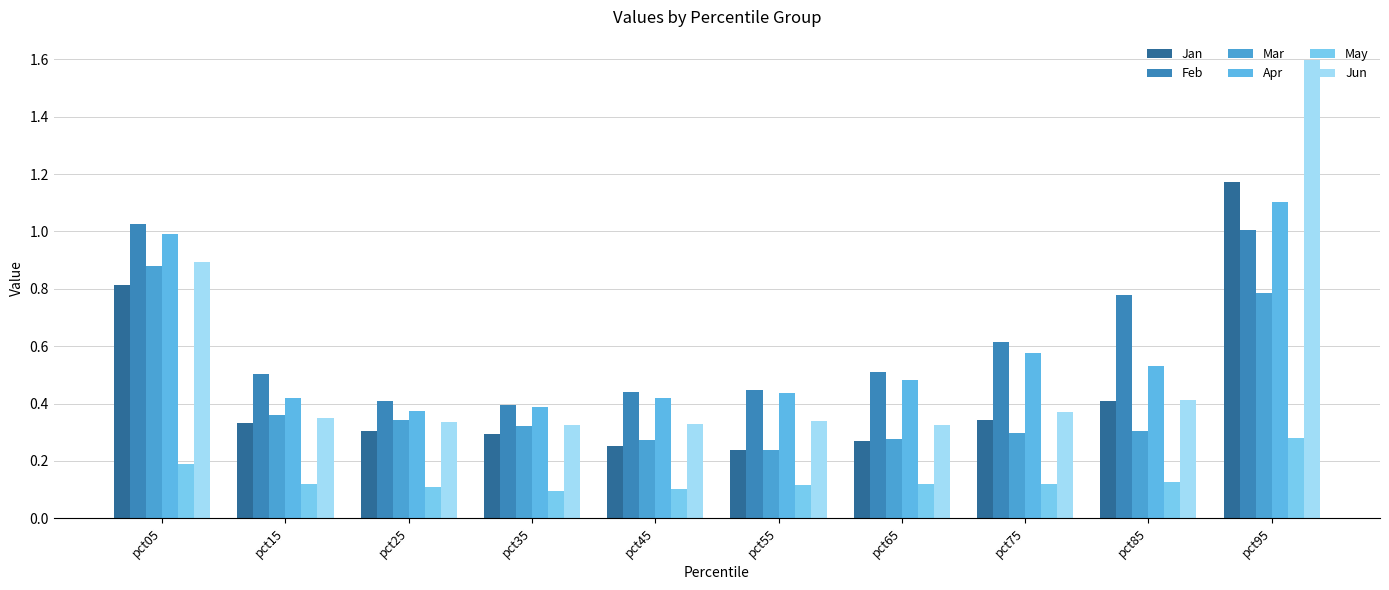

List the series in order of their peak value, lowest first.

May, Mar, Feb, Apr, Jan, Jun